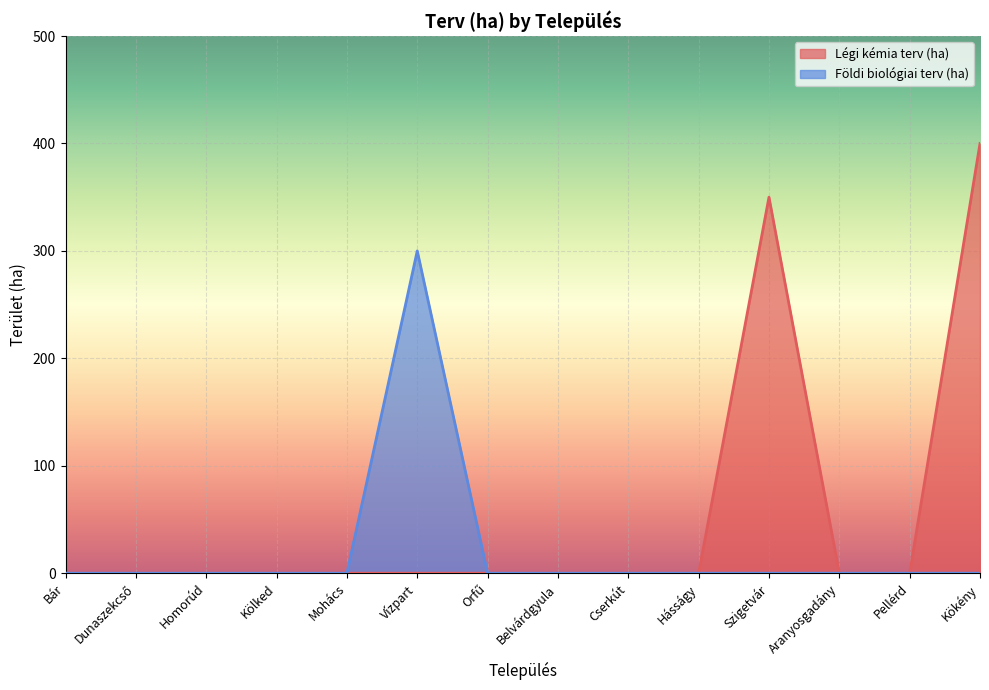

At which category is the sum across all series the highest?

Kökény